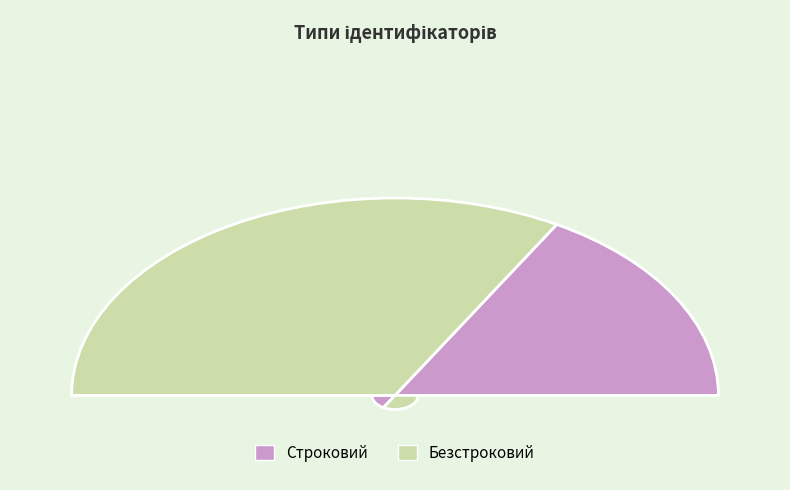

Rank the categories by value from highest to lowest.

Безстроковий, Строковий